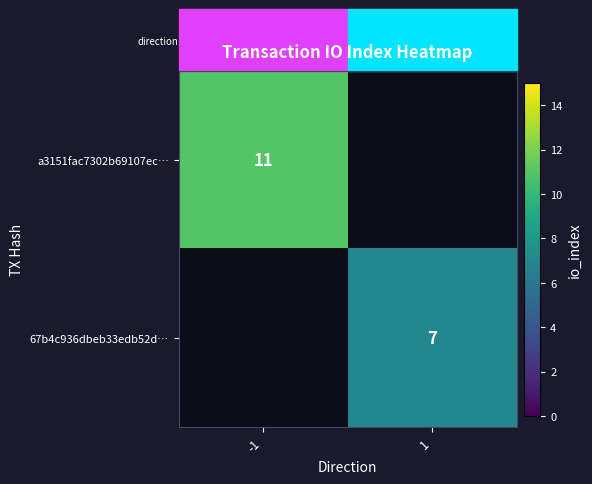

The 67b4c936dbeb33edb52d… series shows 1.7 at 1. True or false?

False